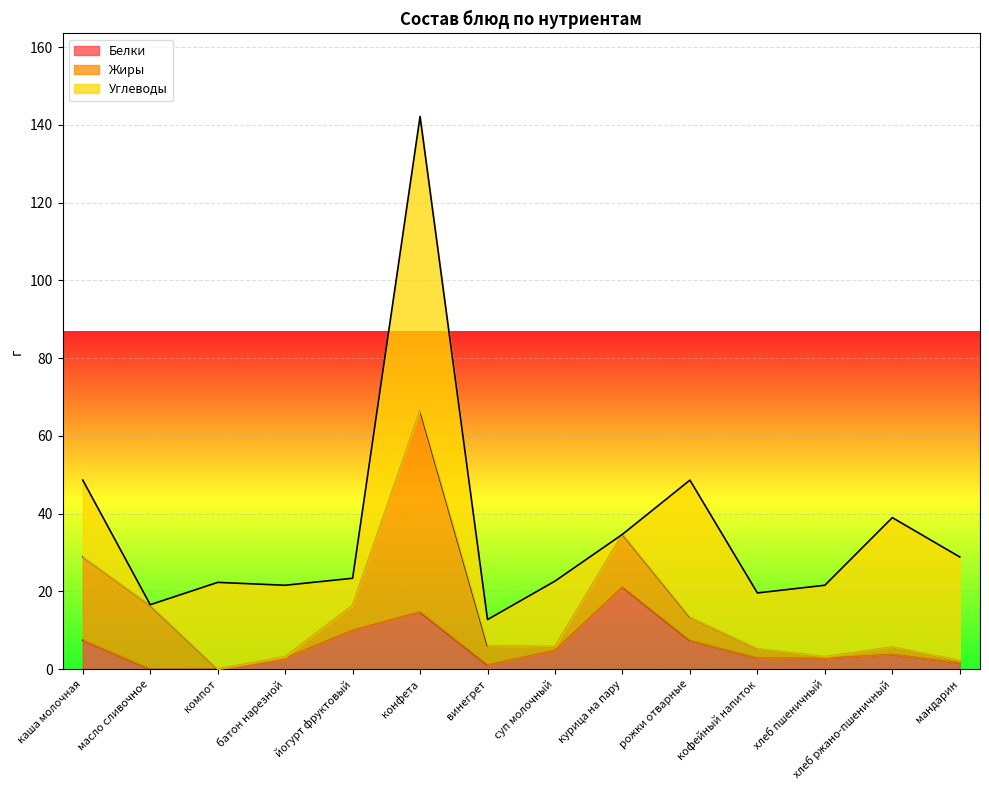

Which has a higher value, кофейный напиток or каша молочная?

каша молочная